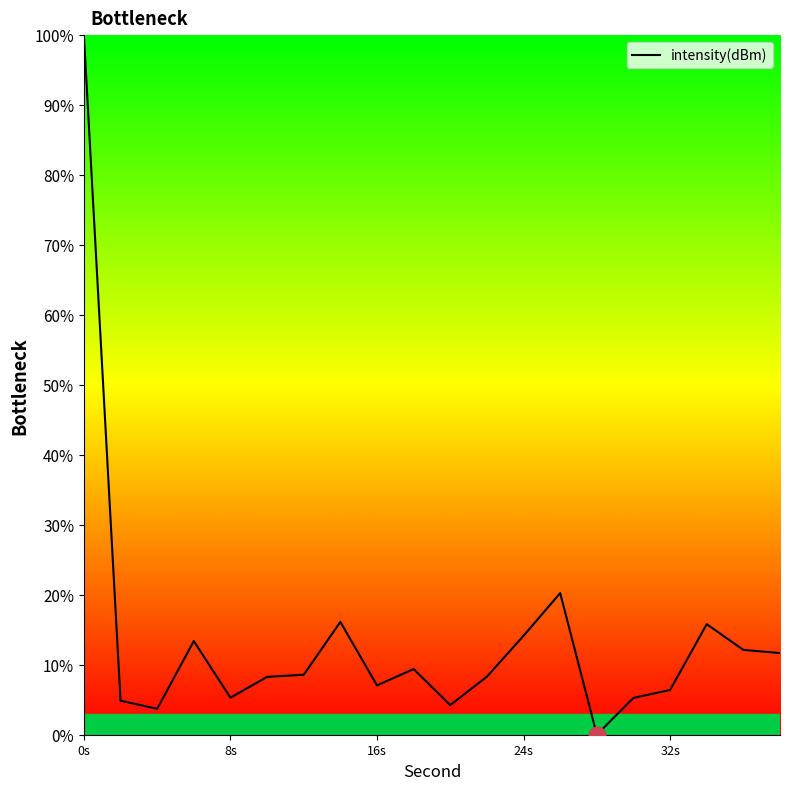

What is the greatest value displayed?

100.0